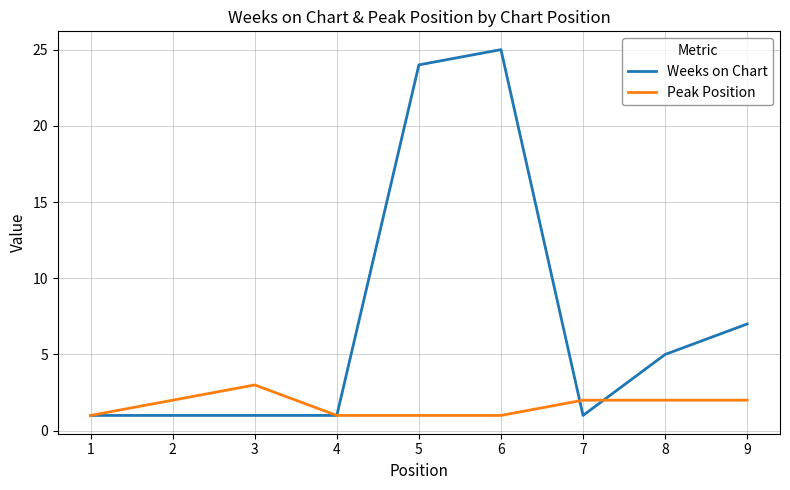

Does the chart have visible grid lines?

Yes